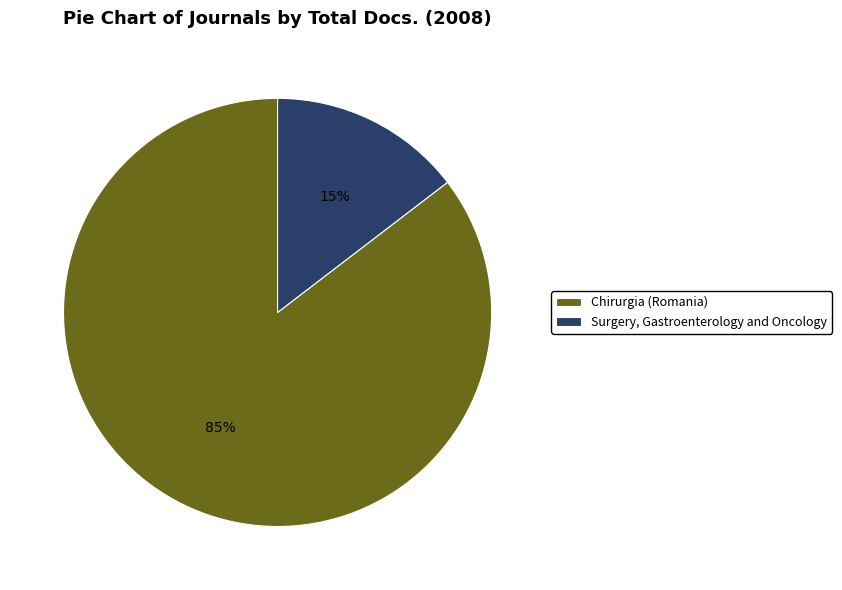

How many segments does this pie chart have?

2